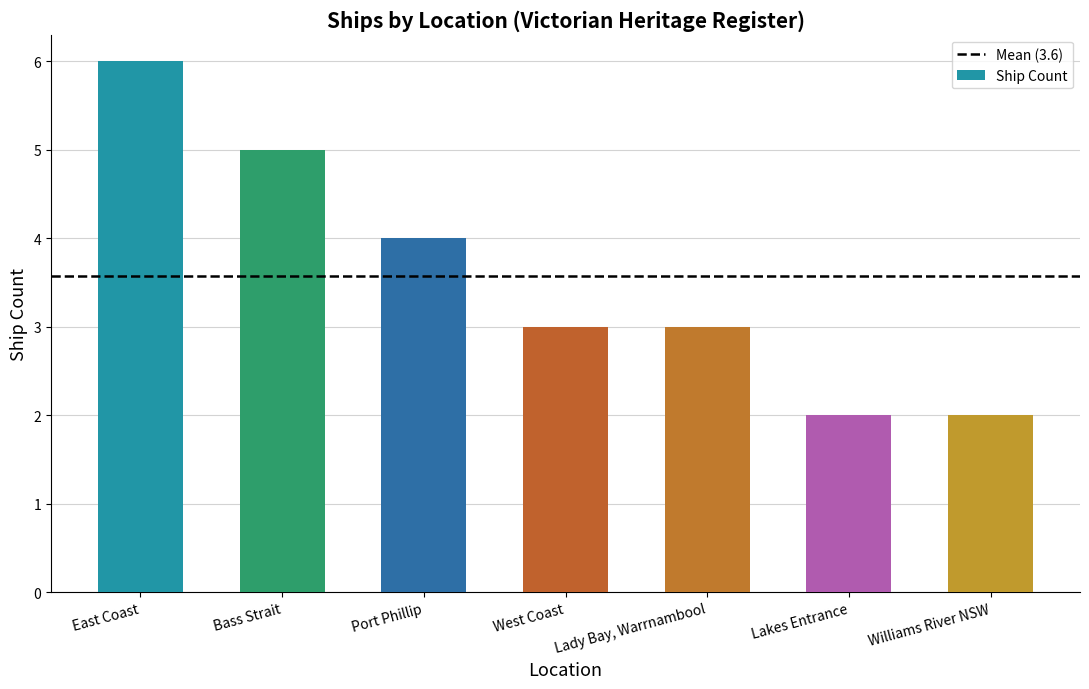

Reading left to right, extract all data points from this chart.

East Coast=6	Bass Strait=5	Port Phillip=4	West Coast=3	Lady Bay, Warrnambool=3	Lakes Entrance=2	Williams River NSW=2